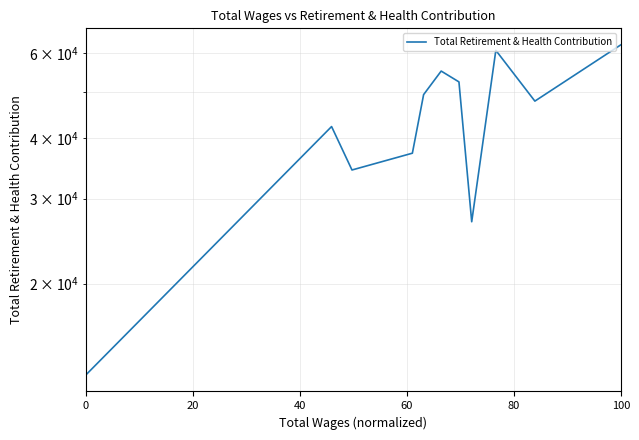

What is the smallest value displayed?

12946